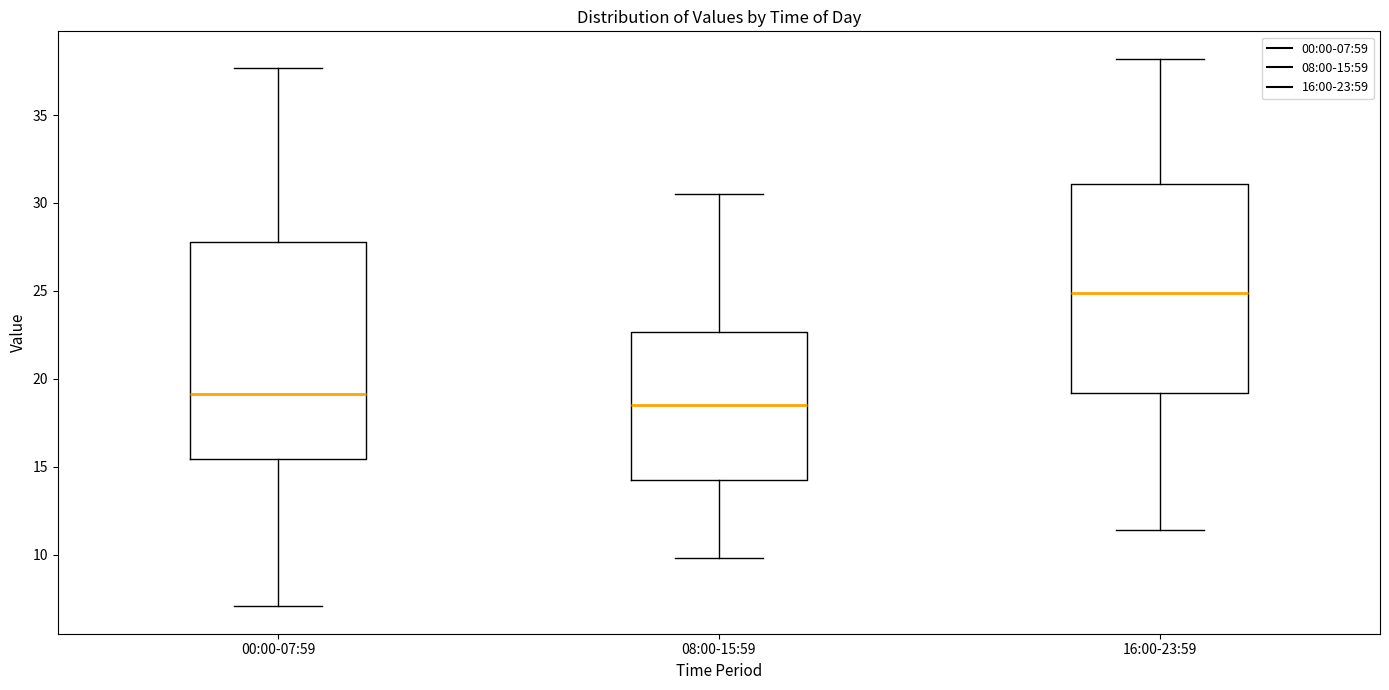

Where does the upper whisker of the box for 08:00-15:59 end on the y-axis? The values are not printed on the chart, so give them approximately, as read against the axis.

30.5